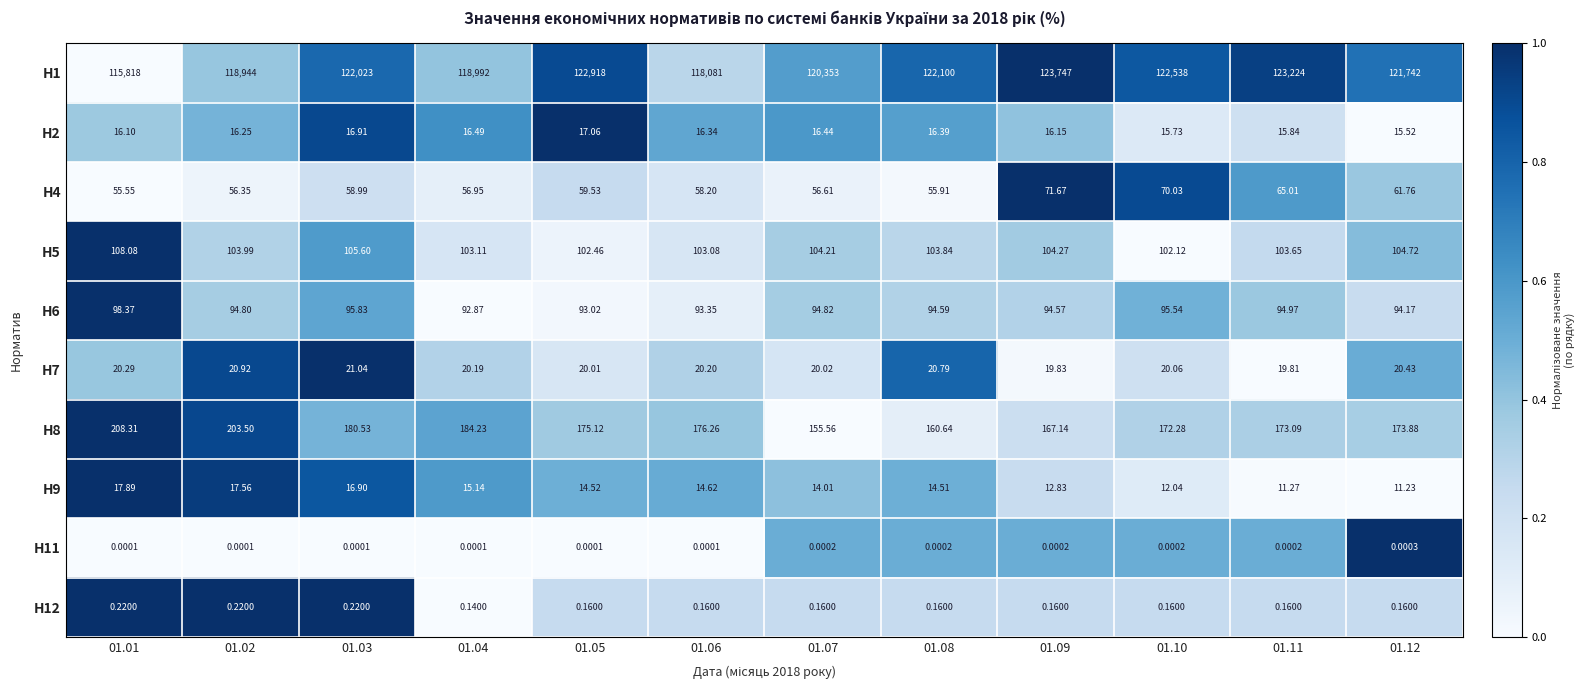

Is the value of H8 at 01.03 greater than the value of H1 at 01.09?

No